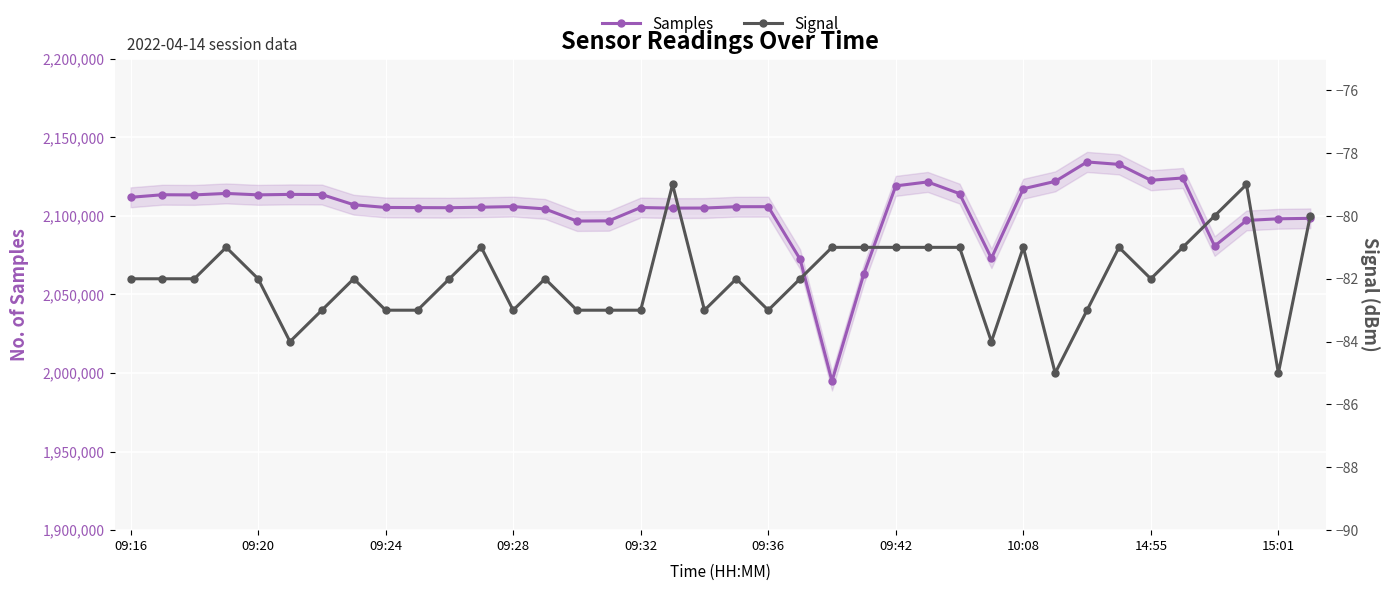

Is it true that Samples equals 901090 at 35?

False